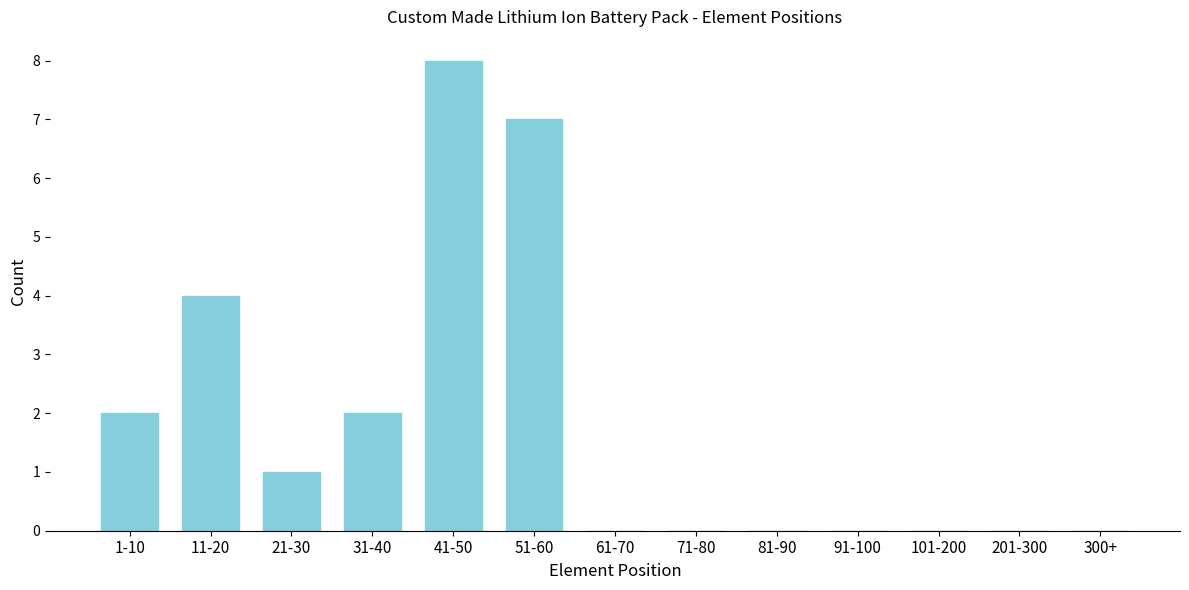

Reading left to right, extract all data points from this chart.

1-10=2	11-20=4	21-30=1	31-40=2	41-50=8	51-60=7	61-70=0	71-80=0	81-90=0	91-100=0	101-200=0	201-300=0	300+=0